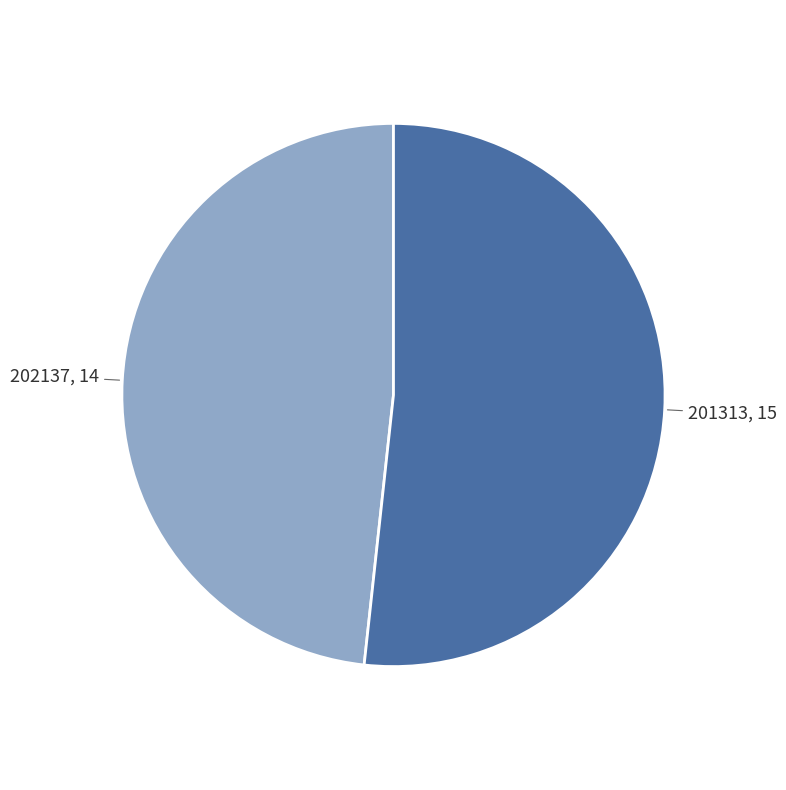

Does any single category account for the majority?

Yes